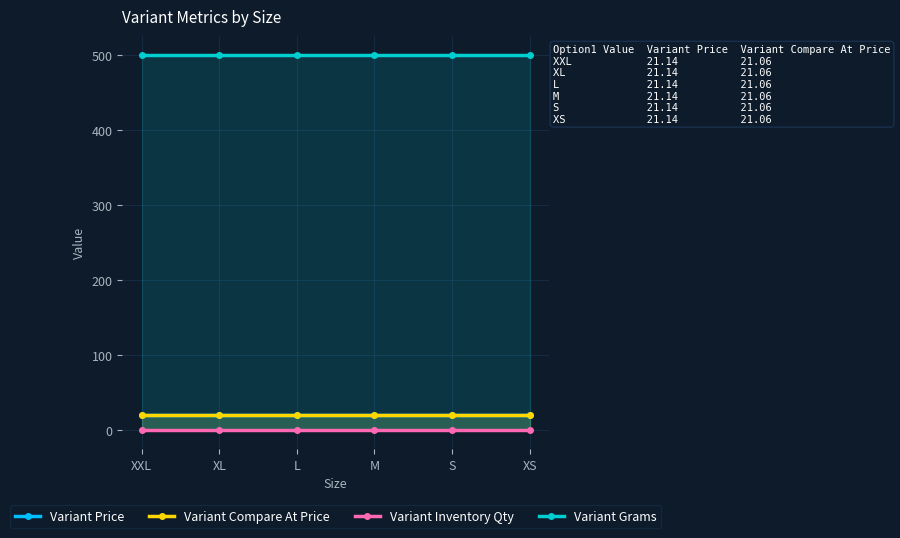

Reading left to right, list all the values displayed in this chart.

Variant Price: XXL=21.1	XL=21.1	L=21.1	M=21.1	S=21.1	XS=21.1
Variant Compare At Price: XXL=21.1	XL=21.1	L=21.1	M=21.1	S=21.1	XS=21.1
Variant Inventory Qty: XXL=0.0	XL=0.0	L=0.0	M=0.0	S=0.0	XS=0.0
Variant Grams: XXL=500.0	XL=500.0	L=500.0	M=500.0	S=500.0	XS=500.0